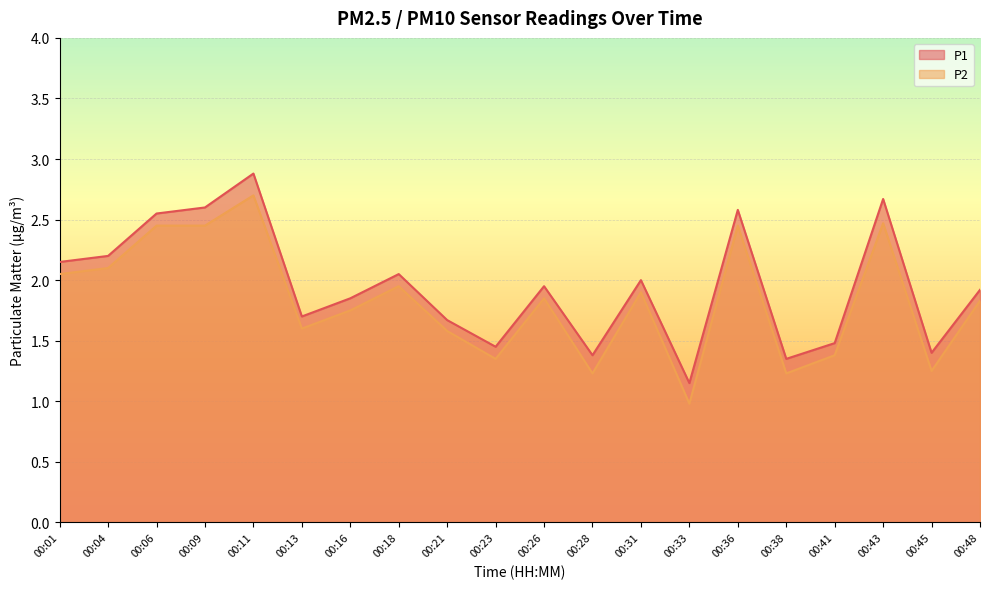

Between 00:11 and 00:45, which series saw the biggest shift?

P1